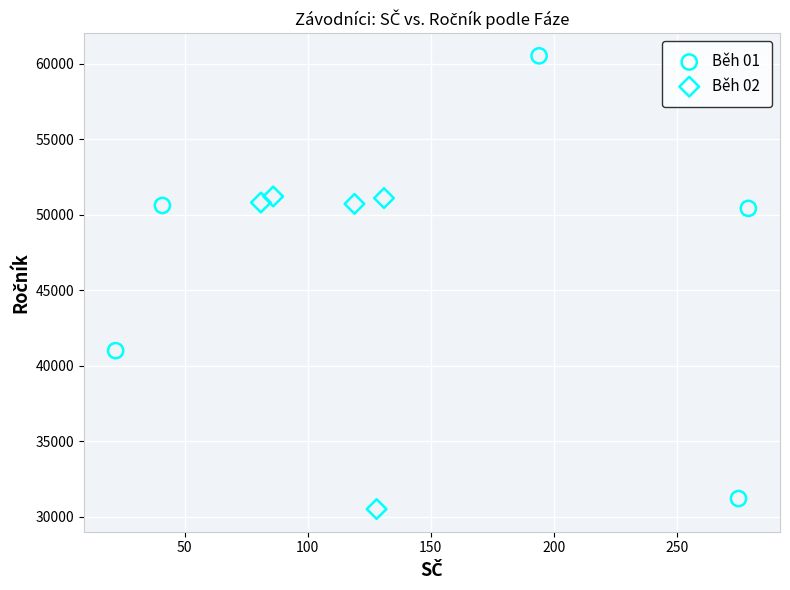

Which series reaches the minimum Y coordinate?

Běh 02